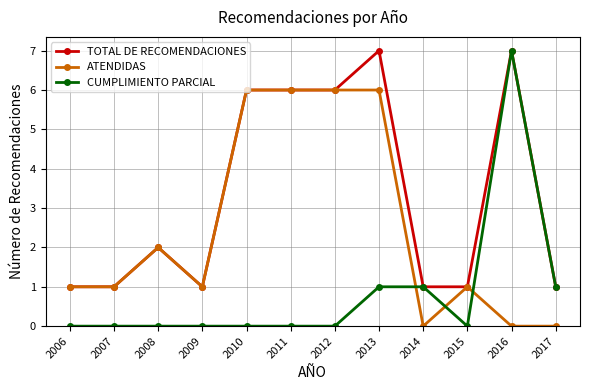

Which series has the largest total across all categories?

TOTAL DE RECOMENDACIONES